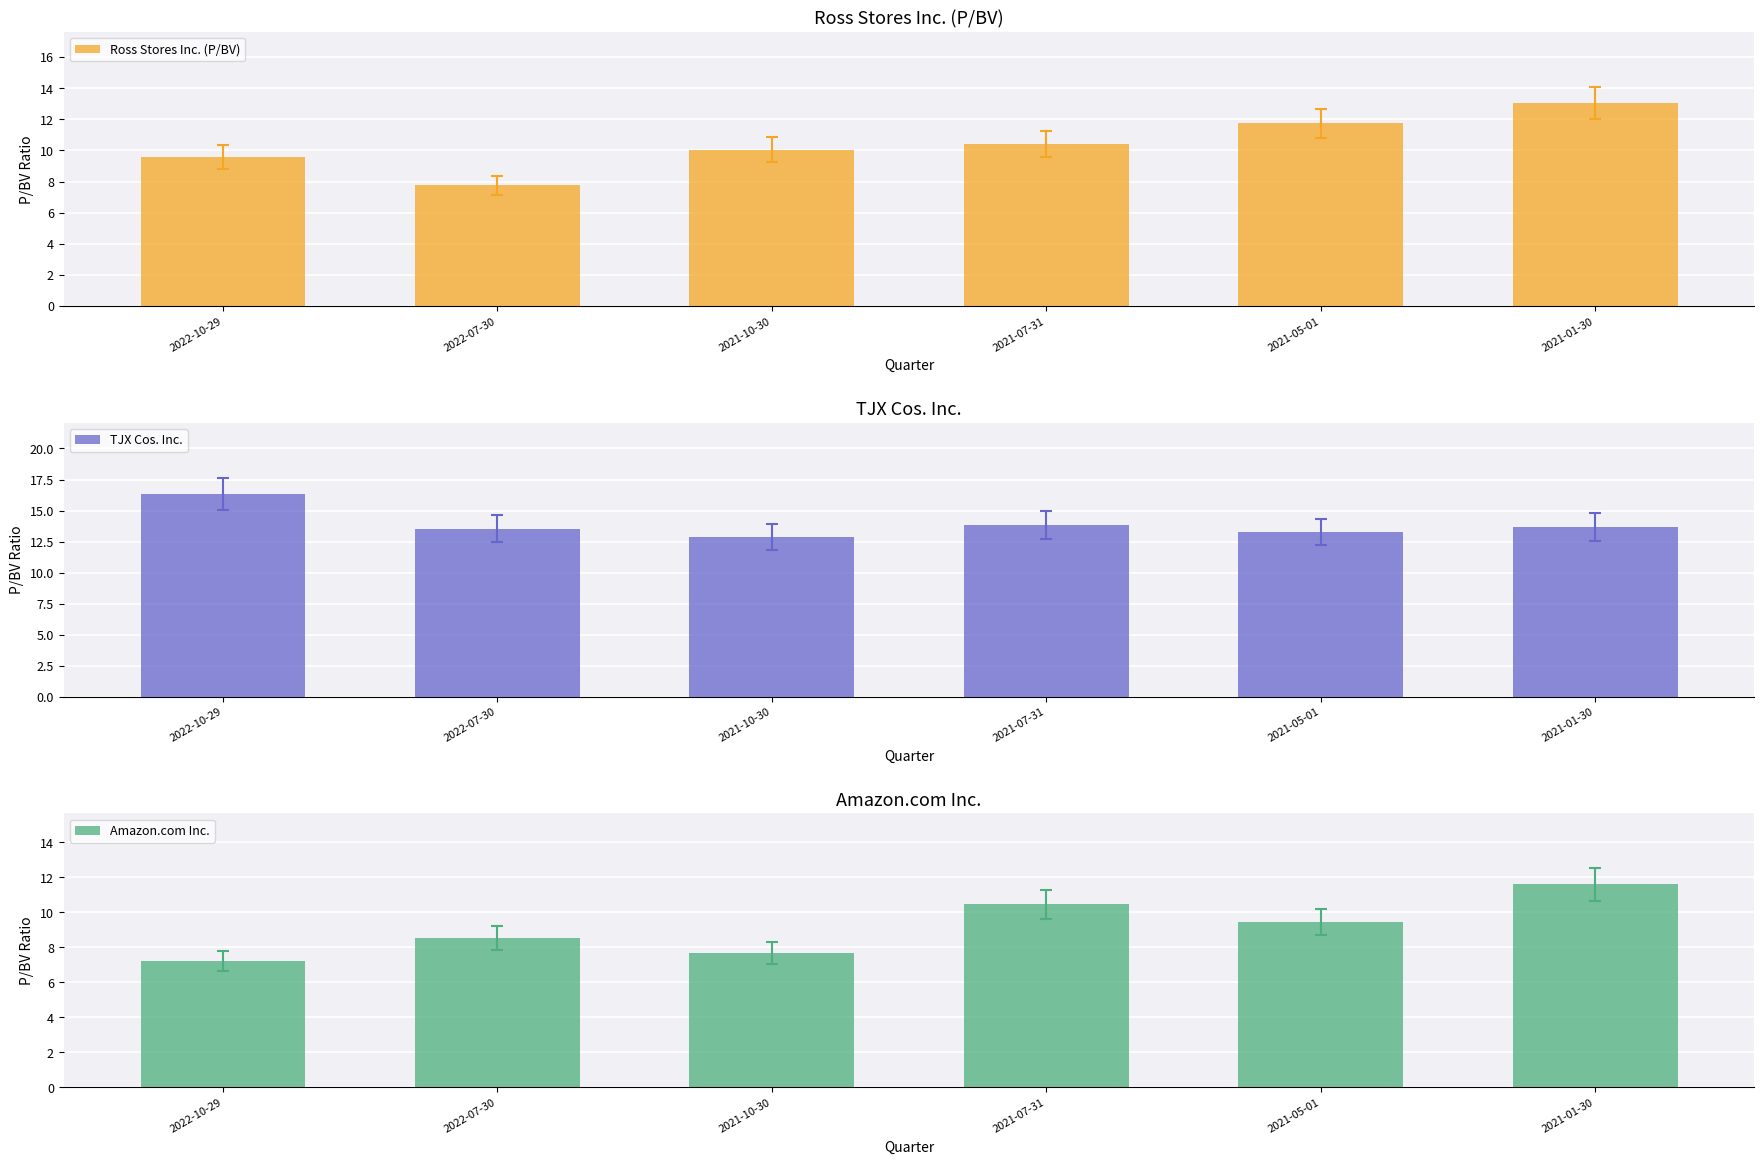

What is the difference between the maximum and minimum values in the TJX Cos. Inc. series?

3.5